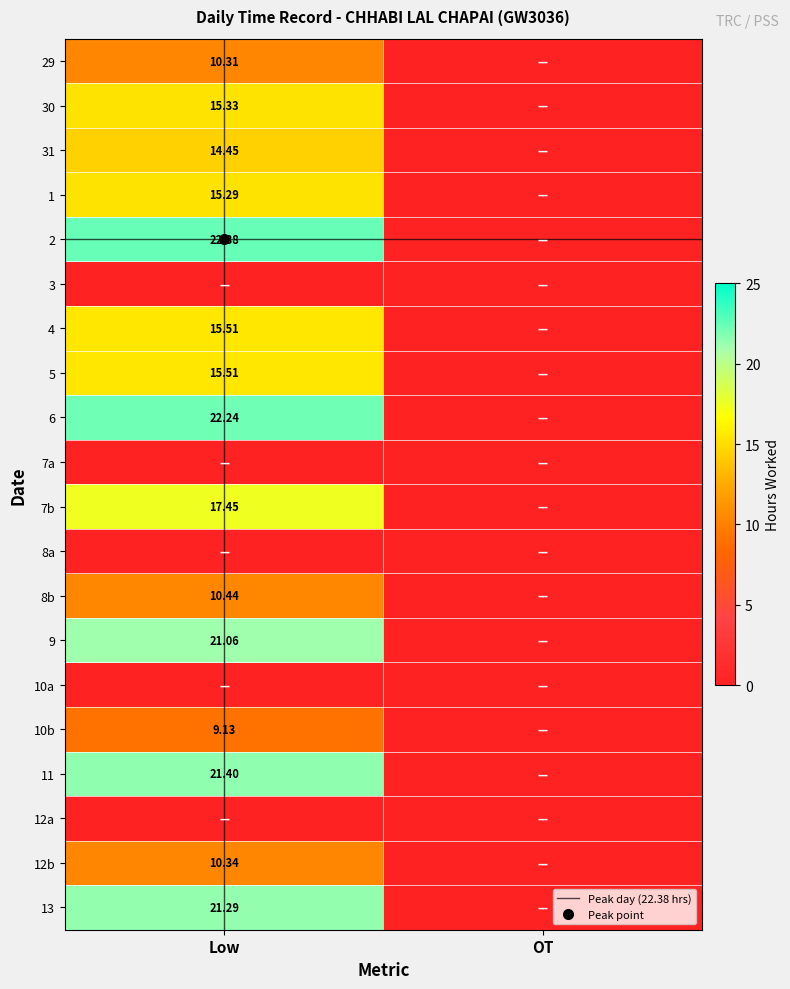

What is the greatest value displayed?

22.4